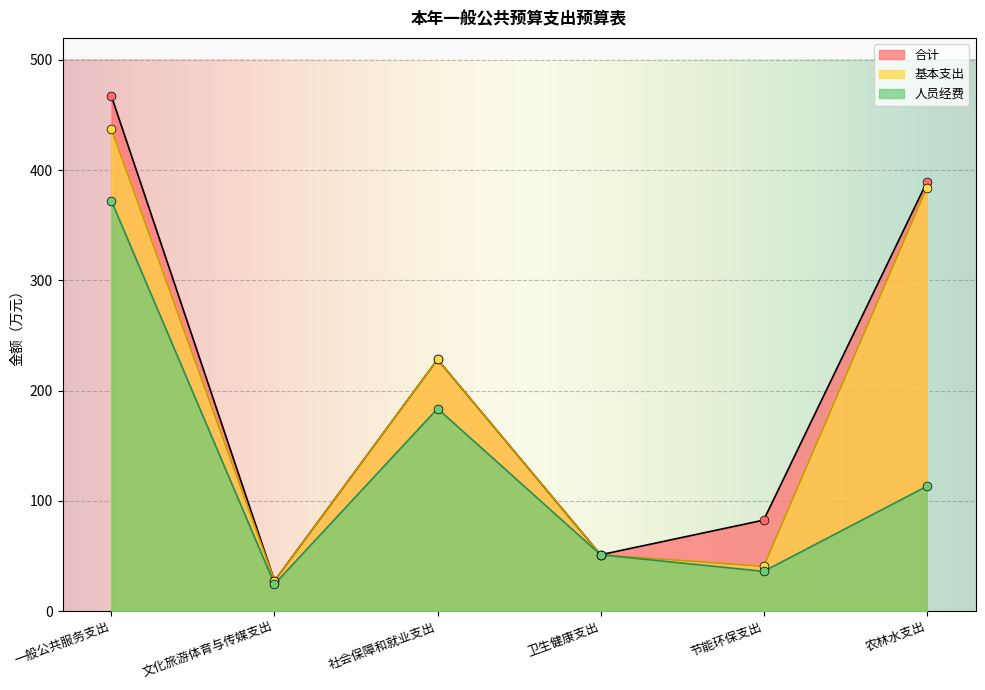

What is the total value across all series at 社会保障和就业支出?

640.3